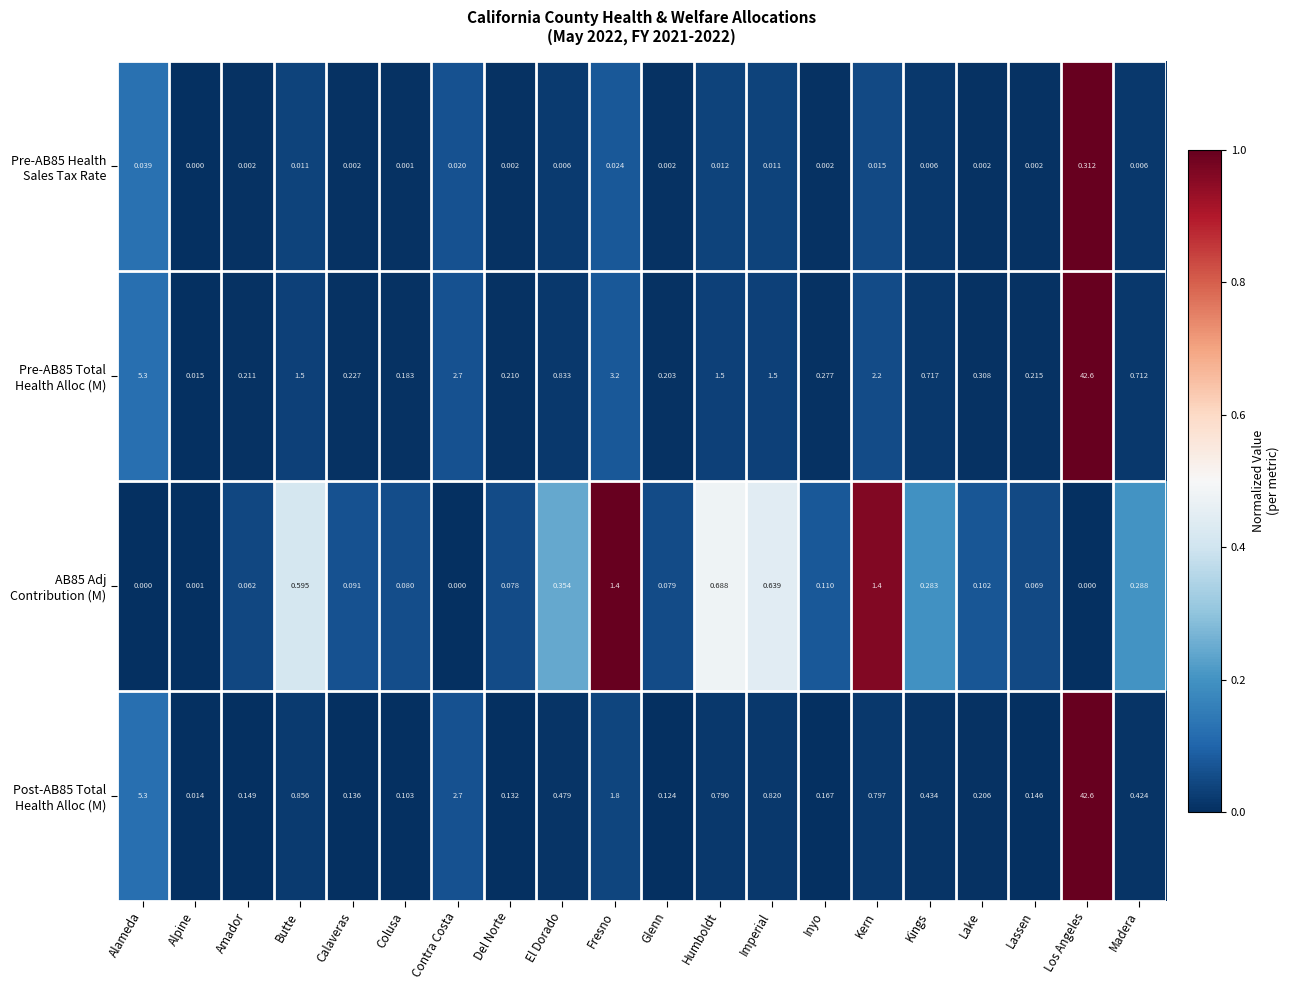

At which category is the sum across all series the highest?

Los Angeles